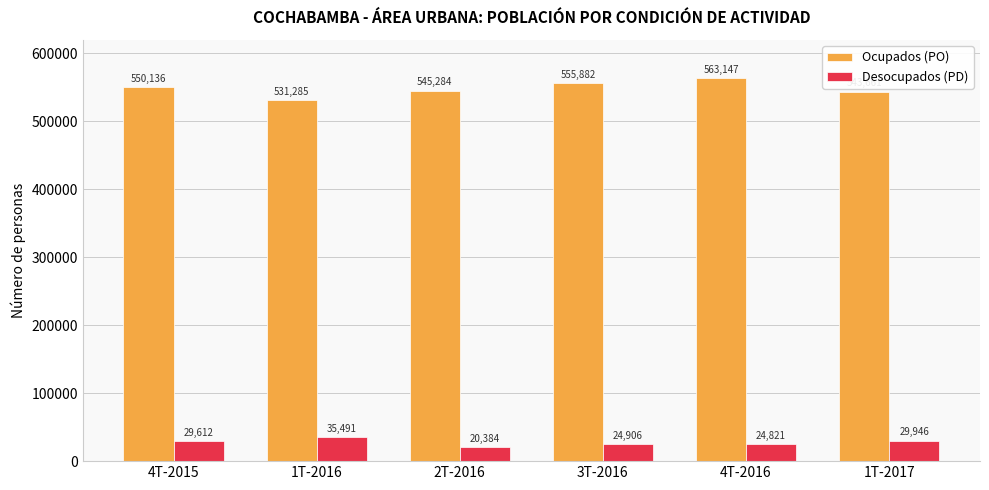

List the series in order of their peak value, highest first.

Ocupados (PO), Desocupados (PD)